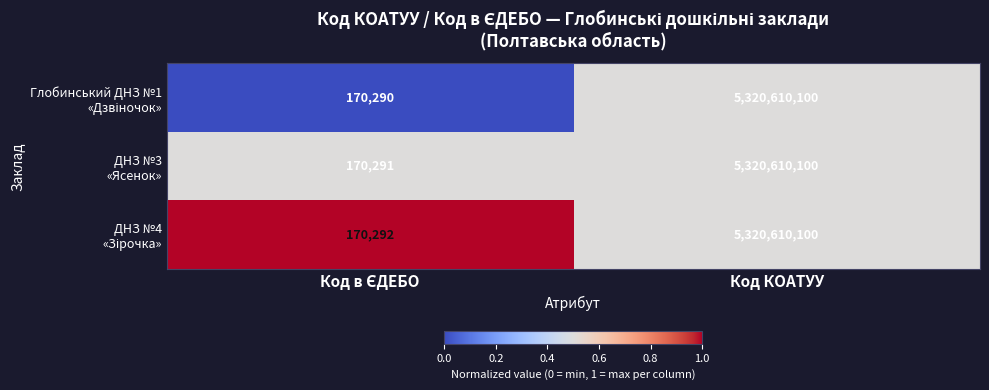

What is the smallest value displayed?

170290